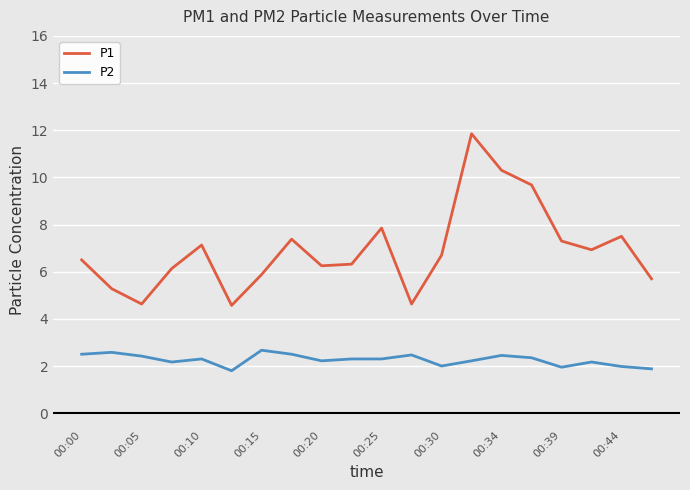

What is the highest value of the P2 series?

2.7